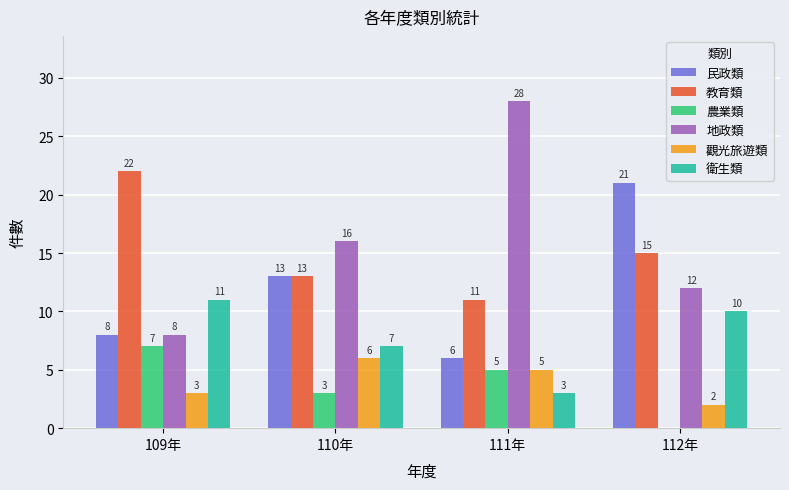

Read the 民政類 value at 109年.

8